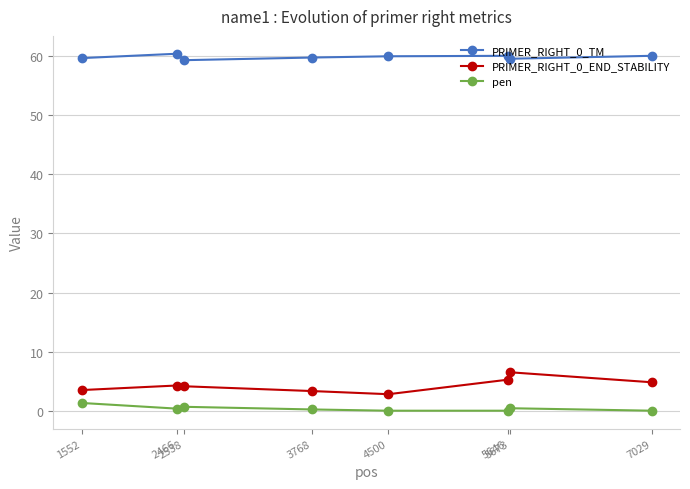

At how many categories does at least one series exceed 21?

8